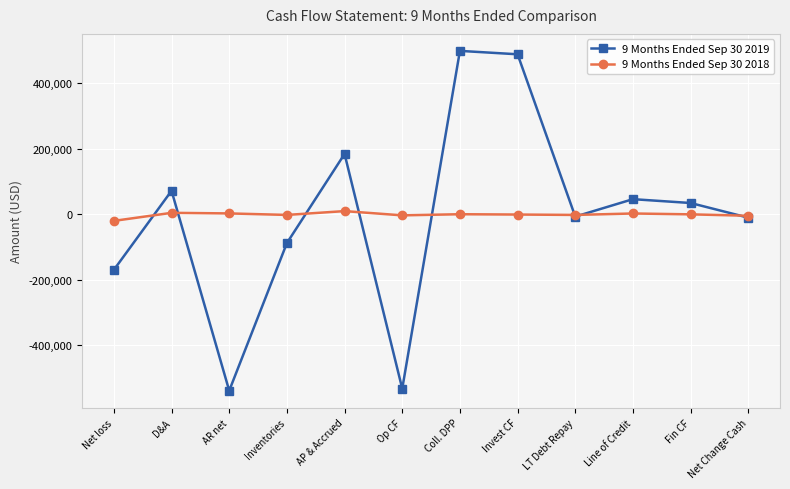

Which series has the widest spread of values?

9 Months Ended Sep 30 2019